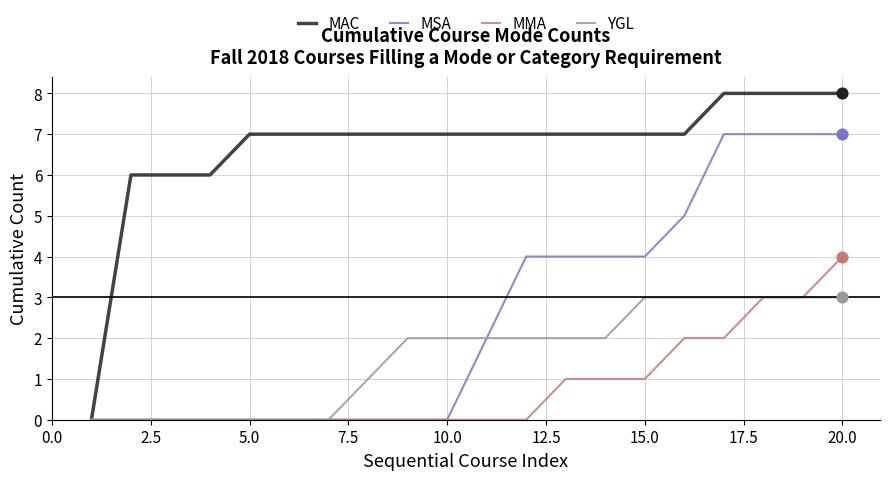

Which series has the largest total across all categories?

MAC